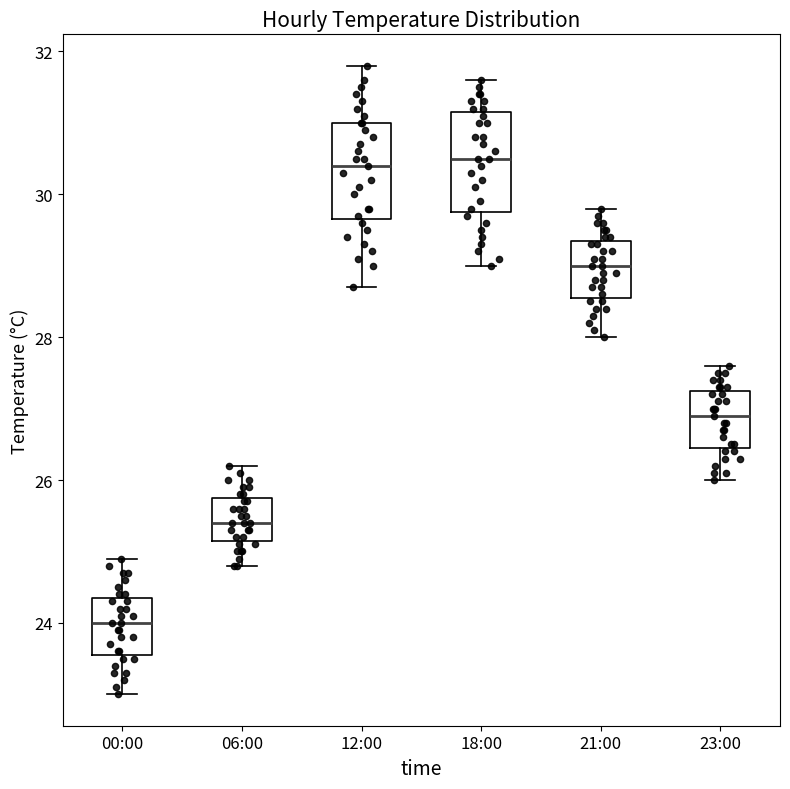

Reading left to right, read every box against the y-axis: the position of its median line, the range the box covers, and the ends of its whiskers. The values are not printed on the chart, so give them approximately, as read against the axis.

00:00: median 24.0, box 23.6 to 24.4, whiskers 23.0 to 25.0
06:00: median 25.4, box 25.2 to 25.8, whiskers 24.8 to 26.2
12:00: median 30.4, box 29.6 to 31.0, whiskers 28.8 to 31.8
18:00: median 30.6, box 29.8 to 31.2, whiskers 29.0 to 31.6
21:00: median 29.0, box 28.6 to 29.4, whiskers 28.0 to 29.8
23:00: median 27.0, box 26.4 to 27.2, whiskers 26.0 to 27.6